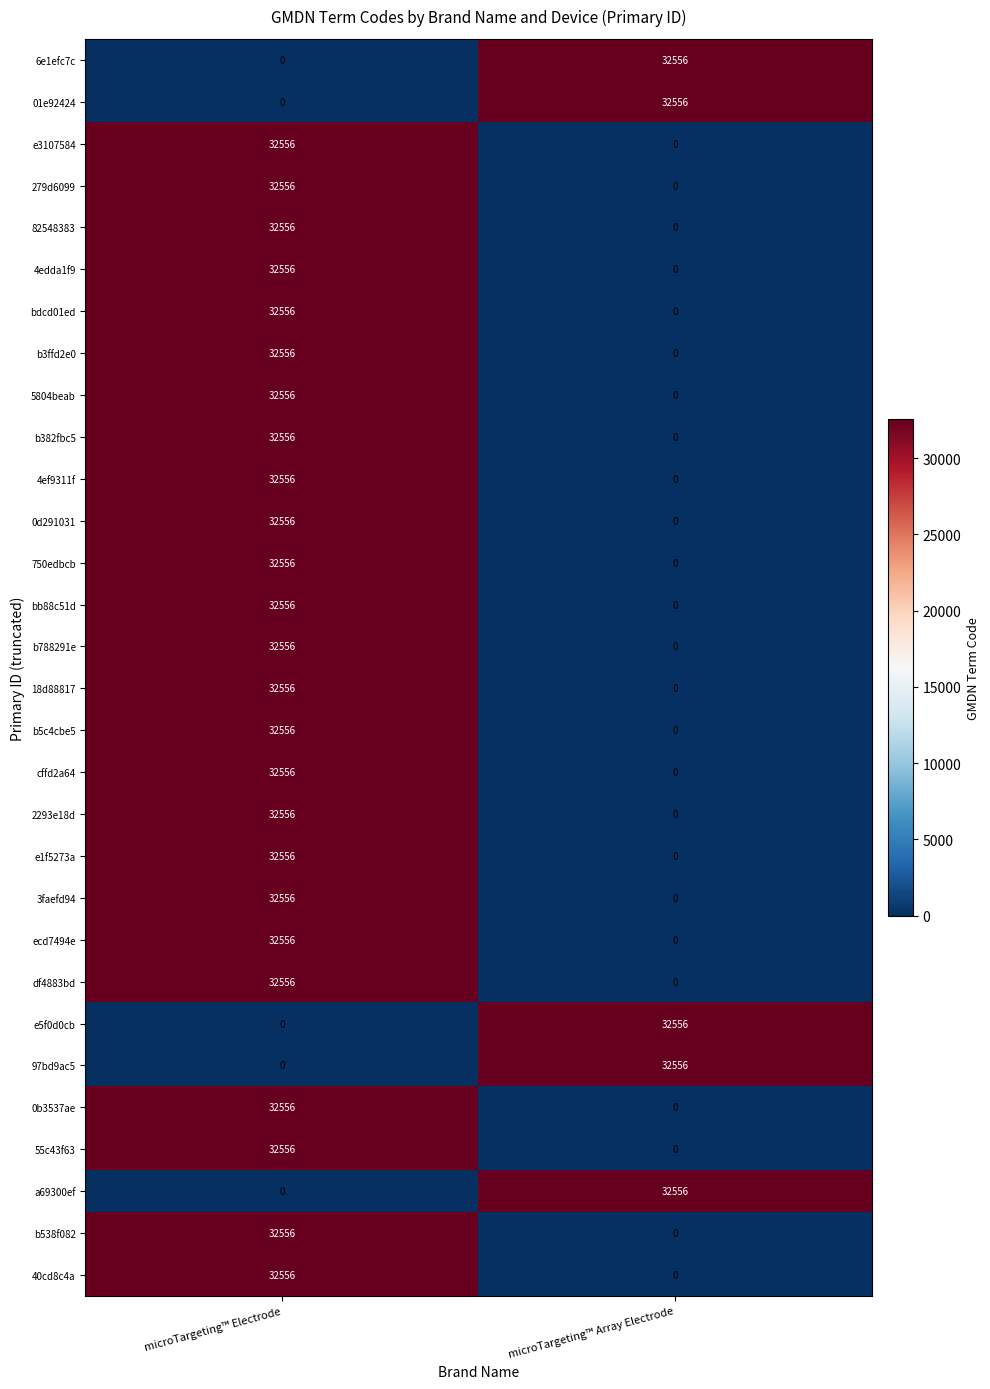

The 01e92424 series shows 12868 at microTargeting™ Array Electrode. True or false?

False